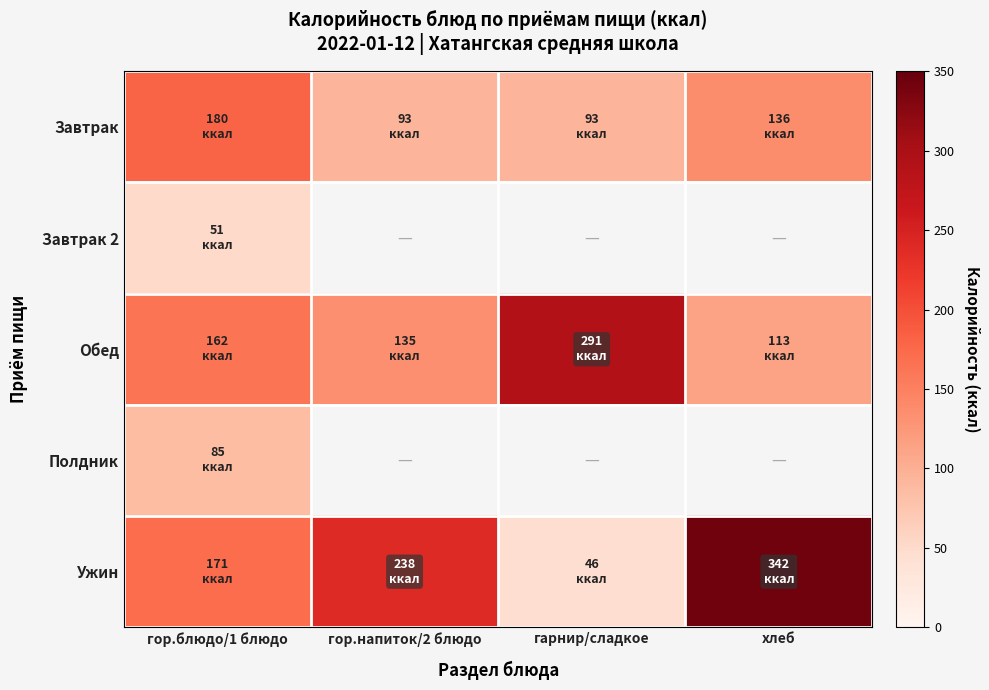

True or false: Ужин has a value of 478.9 at хлеб.

False